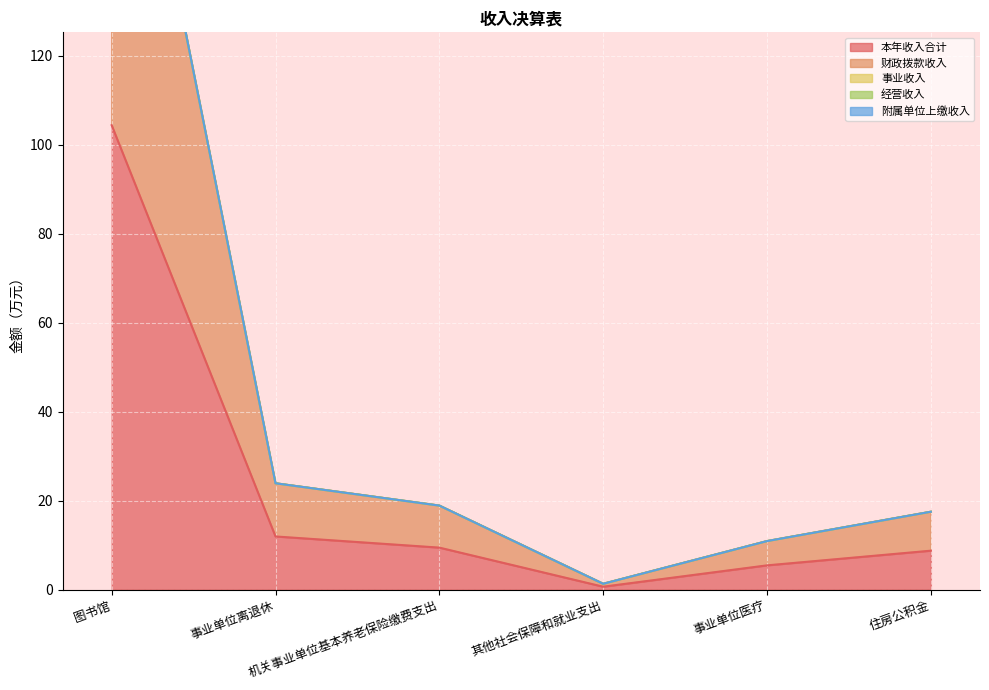

What are all the series names shown in the legend?

本年收入合计, 财政拨款收入, 事业收入, 经营收入, 附属单位上缴收入